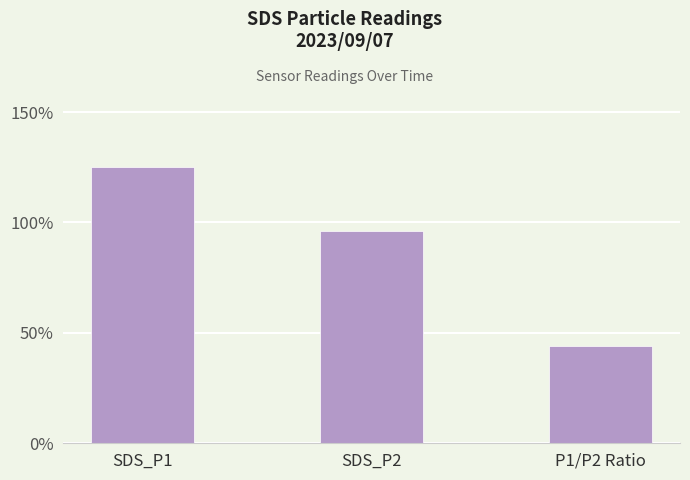

How many bars are there in total?

3